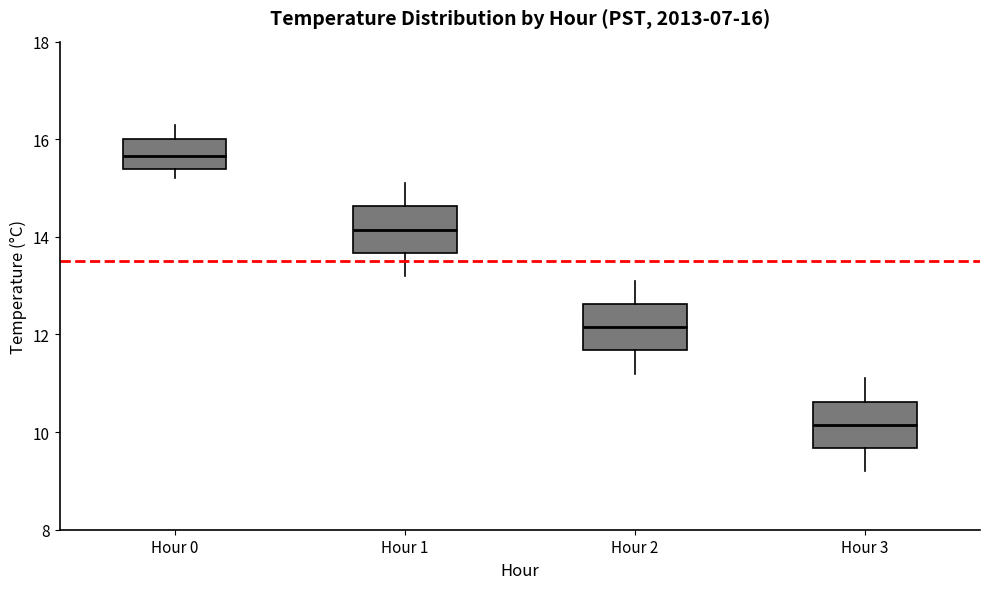

Which box has the highest median line?

Hour 0